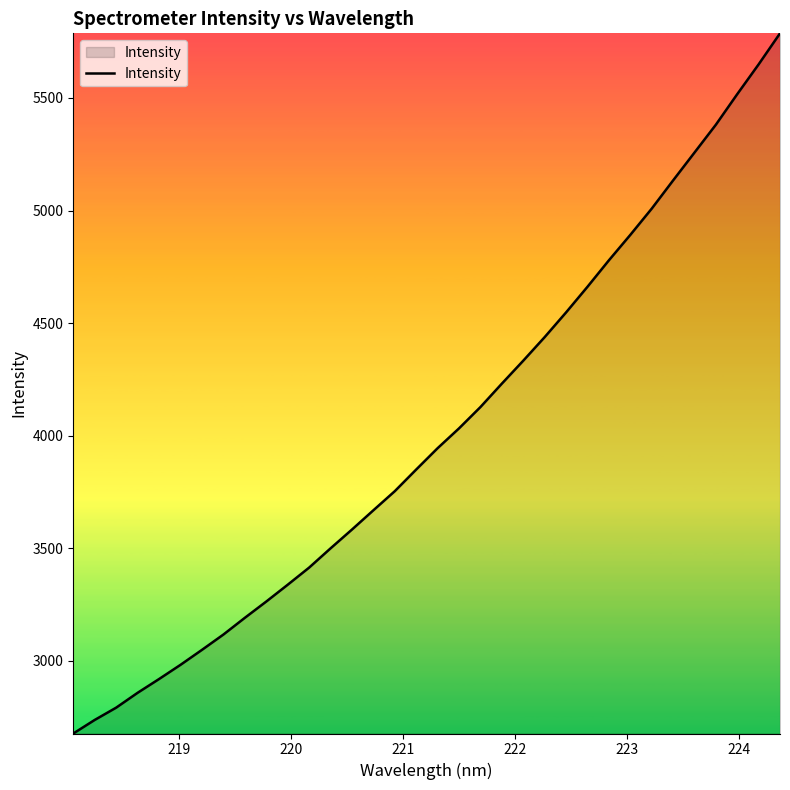

Does the chart display data point markers on the line(s)?

No